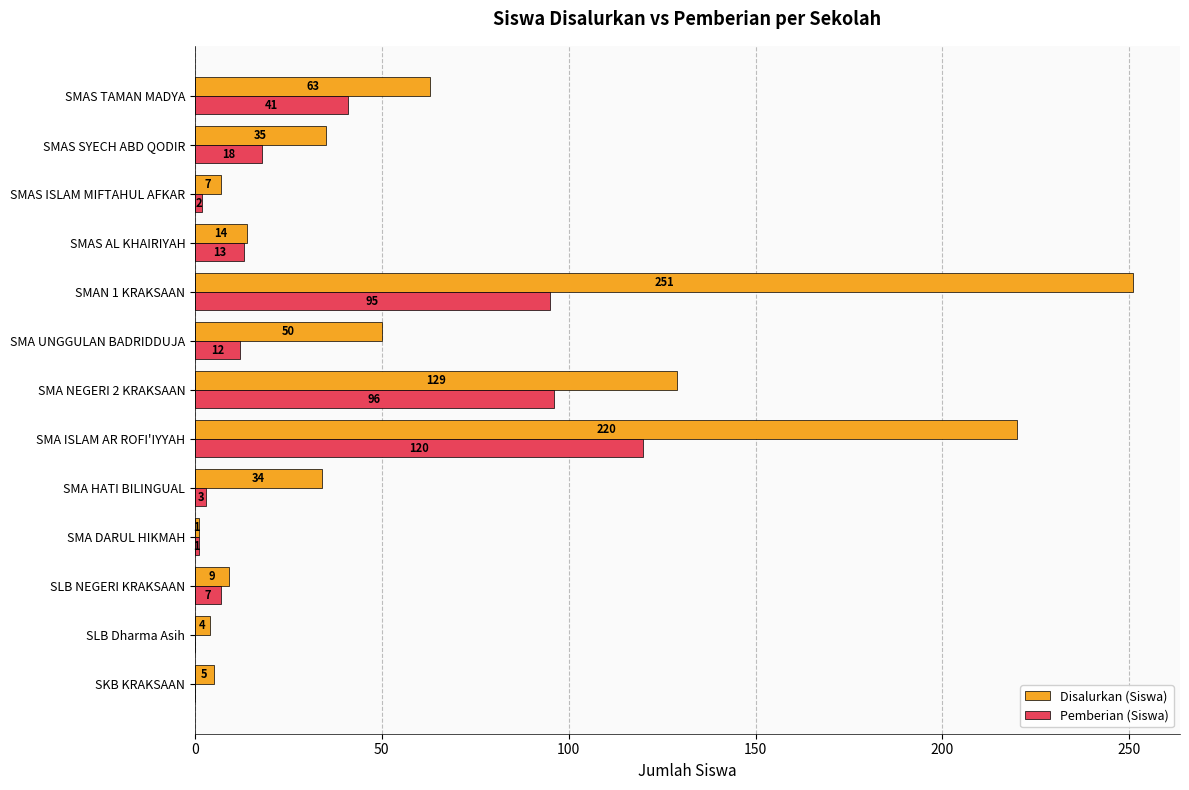

What is the highest value of the Pemberian (Siswa) series?

120